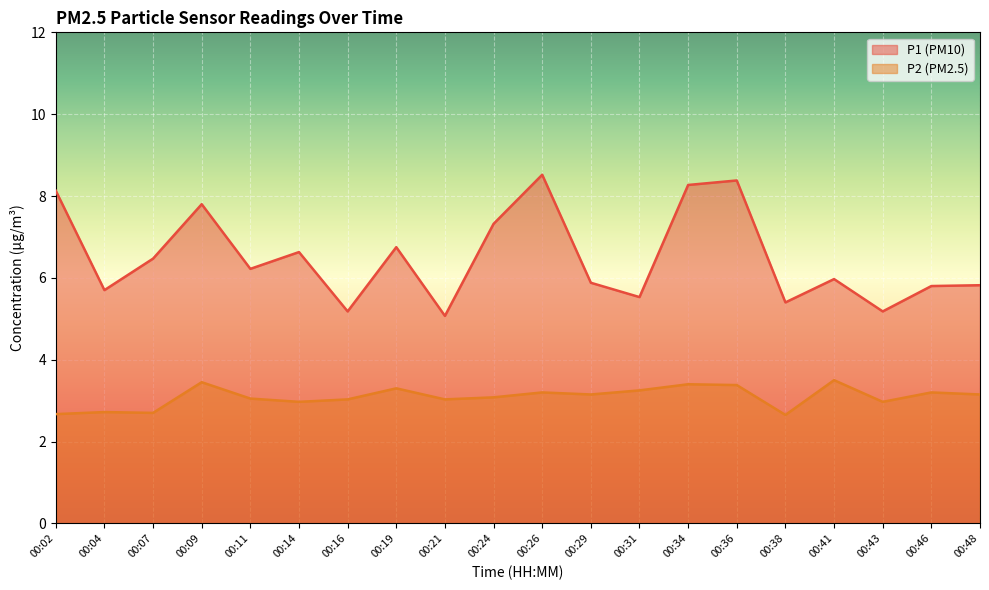

What is the smallest value displayed?

2.6